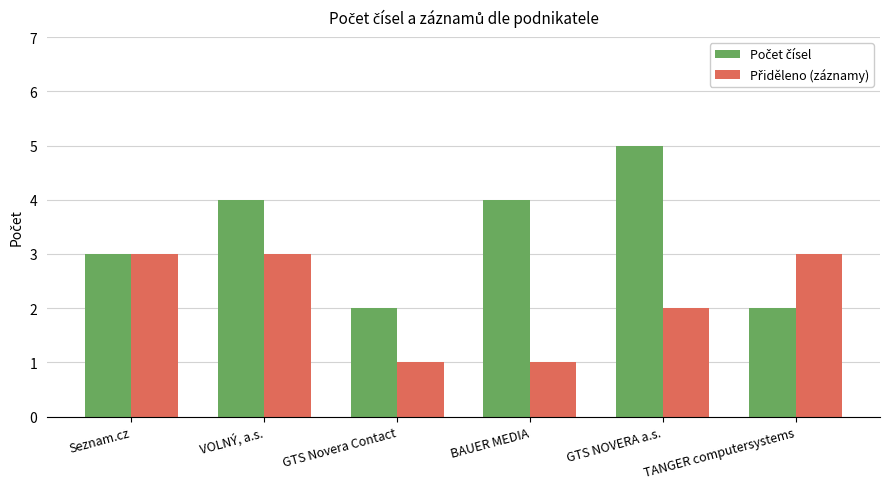

What is the greatest value displayed?

5